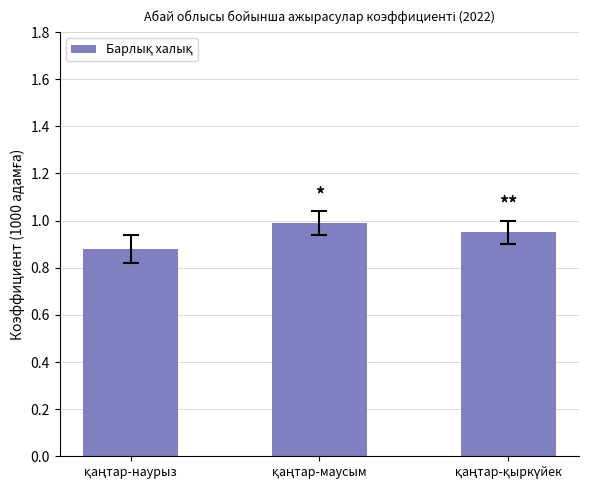

What is the sum of all values?

2.8